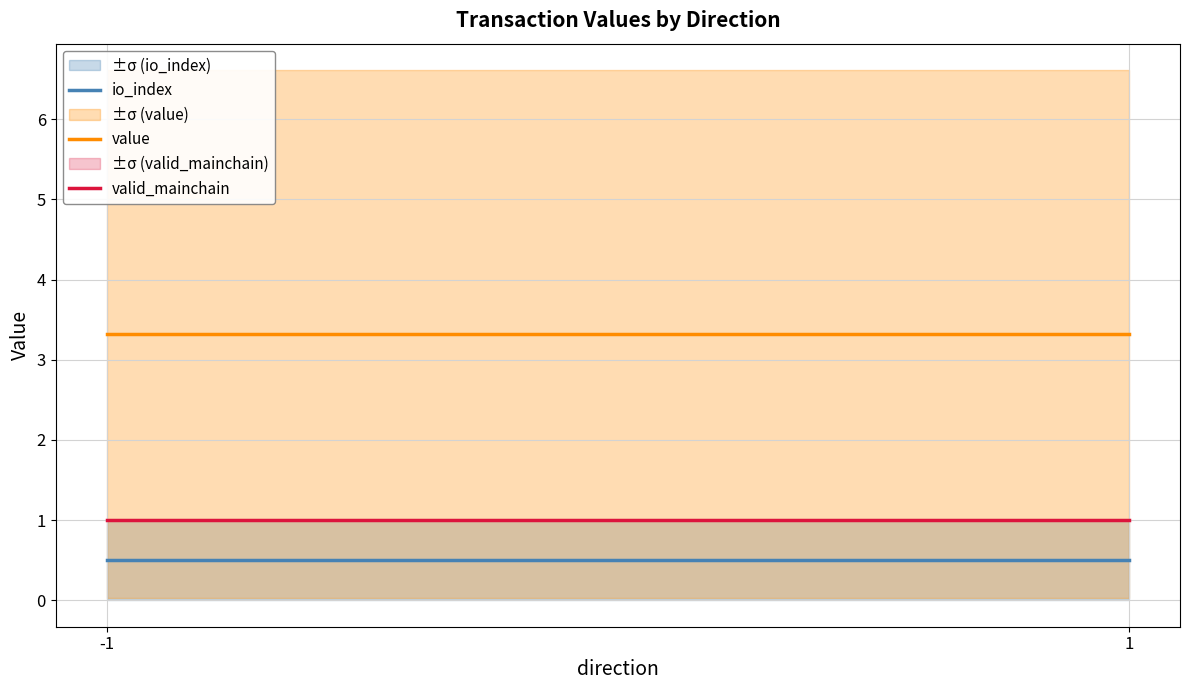

What is the sum of all io_index values?

1.0